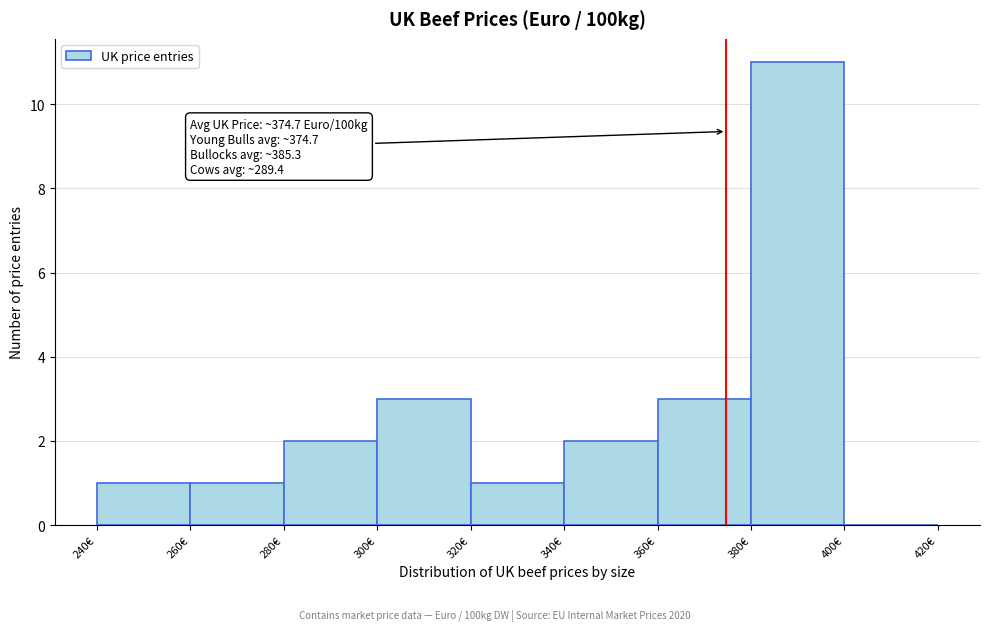

Which range on the x-axis has the tallest bar?

380 to 400